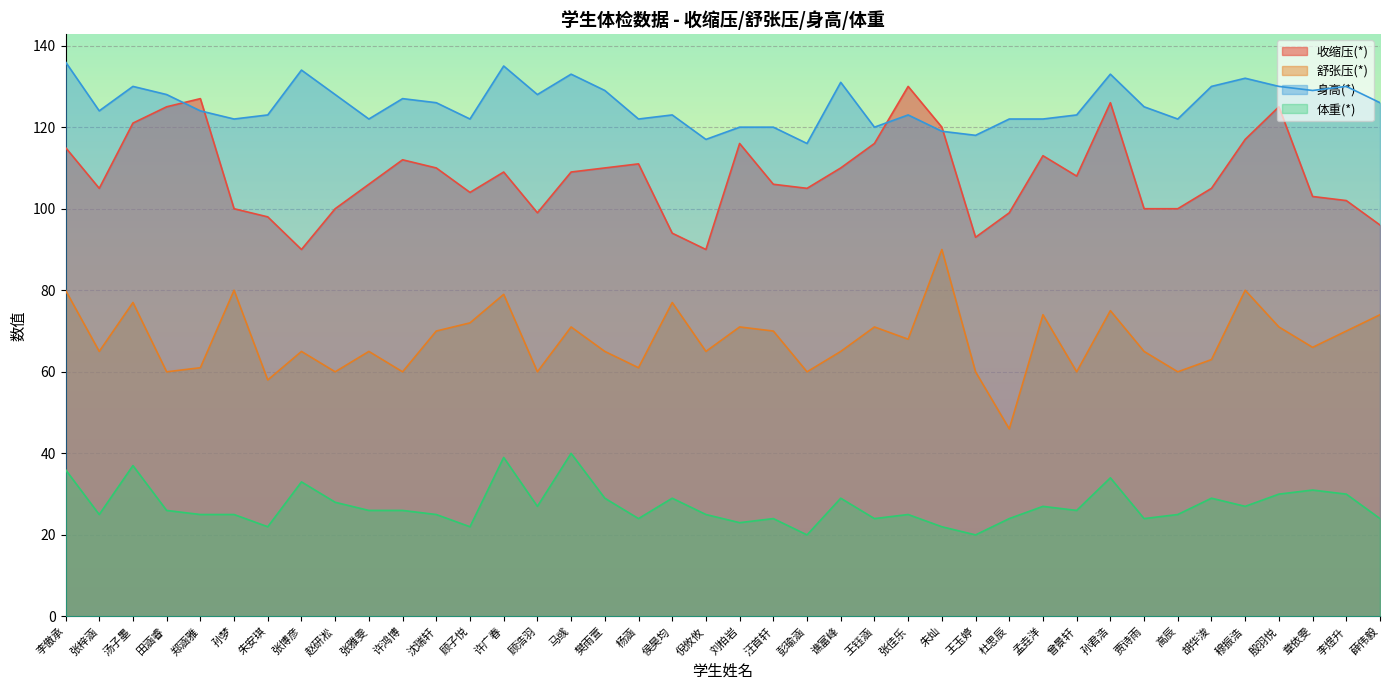

Where does the 舒张压(*) series first go above 66?

李傲承